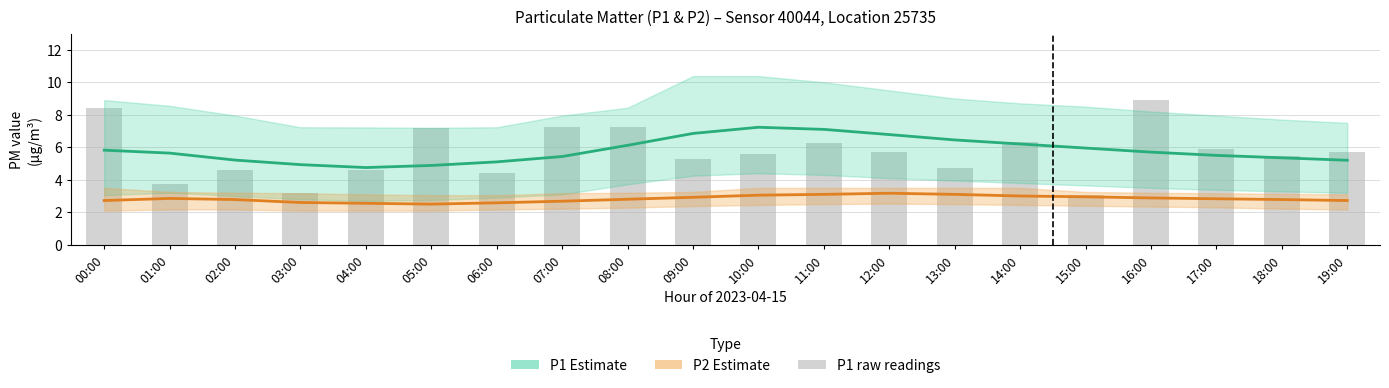

At which label is P1 estimate closest to 5?

03:00